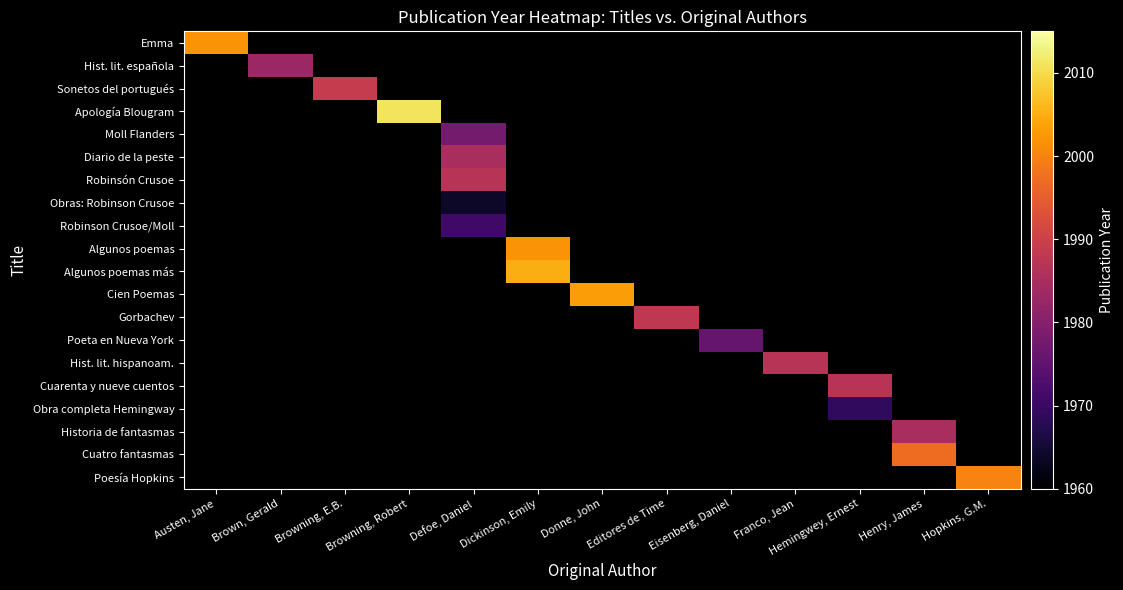

The Moll Flanders series shows 1.7 at Editores de Time. True or false?

False